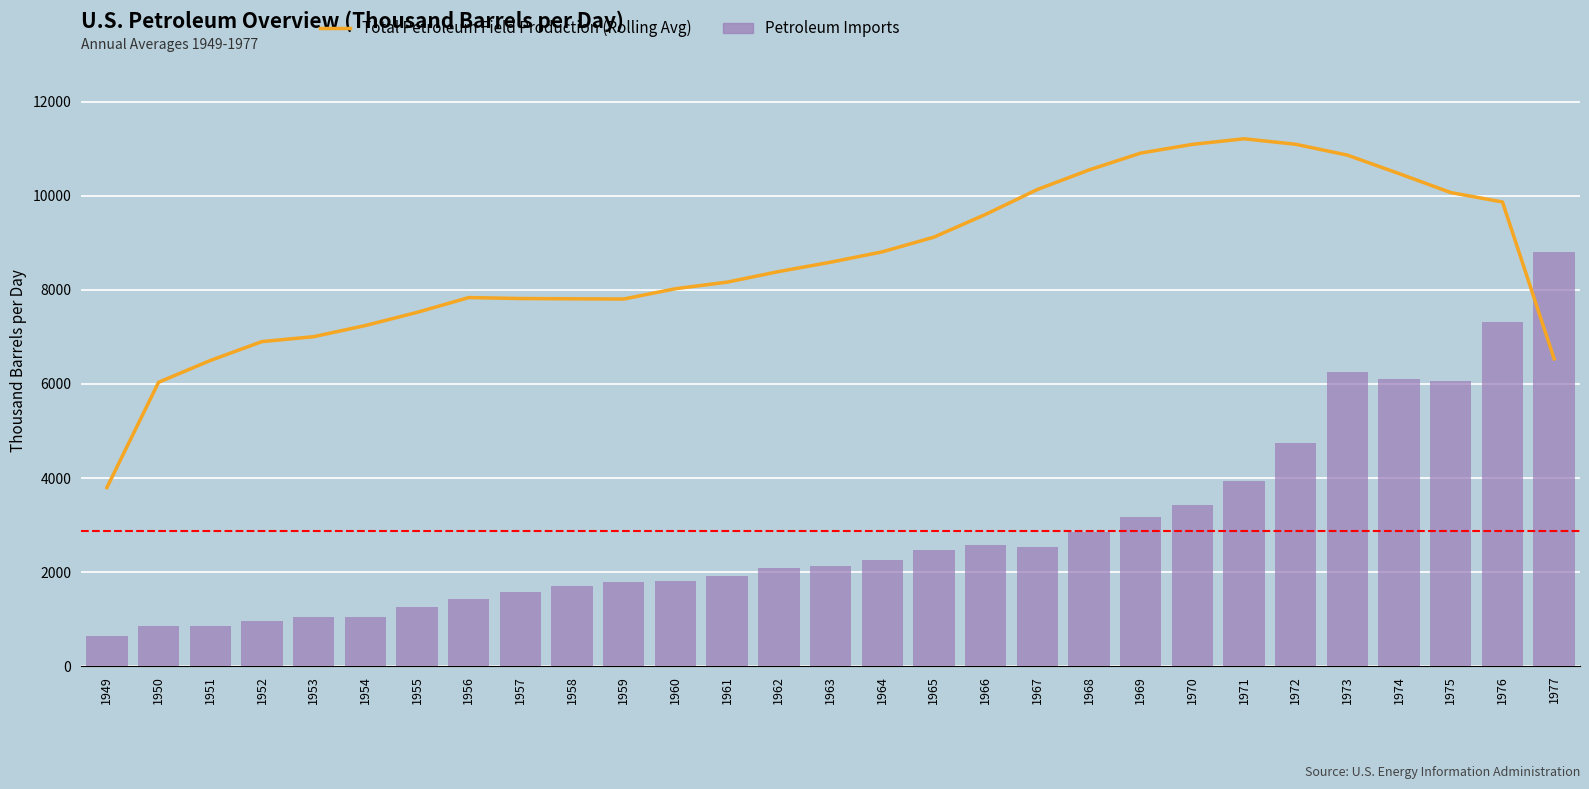

What is the minimum value for Total Petroleum Field Production (Rolling Avg)?

3794.1